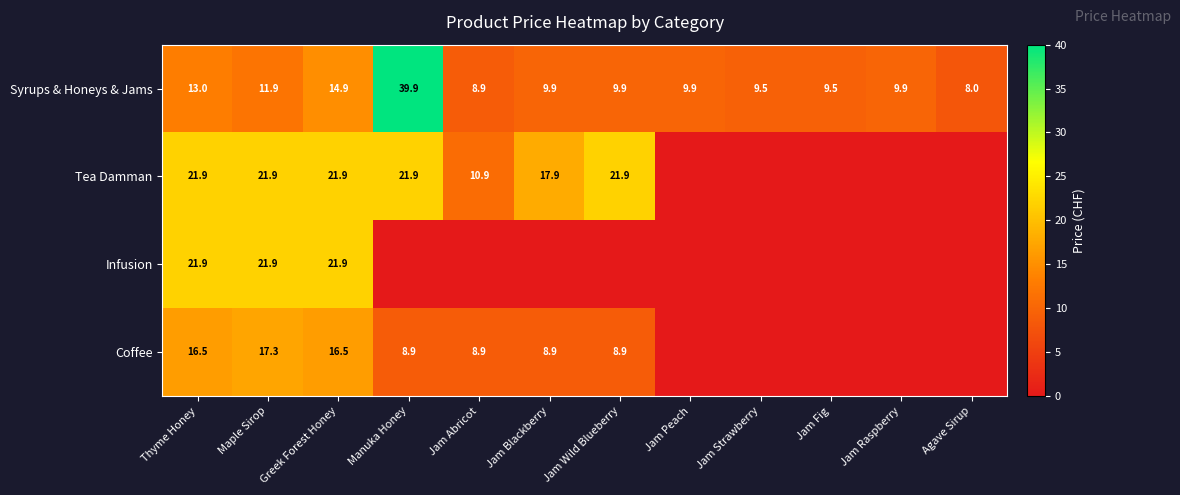

What is the approximate value of Syrups & Honeys & Jams at Jam Strawberry?

9.5